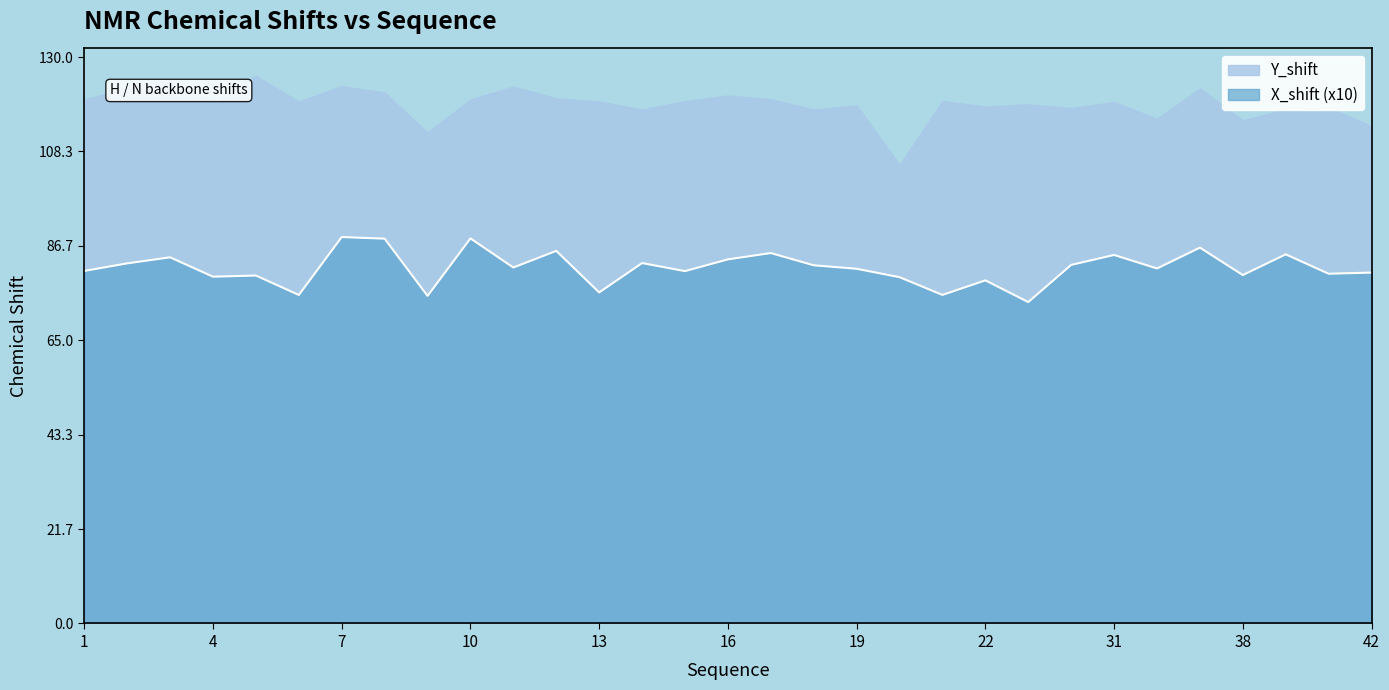

At which category does the chart reach its peak across all series?

7